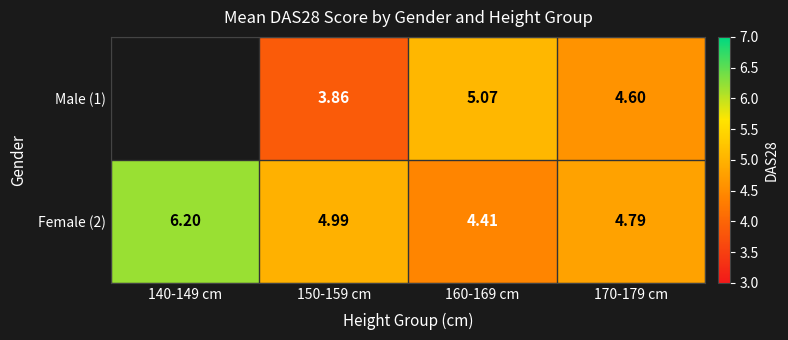

At which category does the chart reach its peak across all series?

140-149 cm